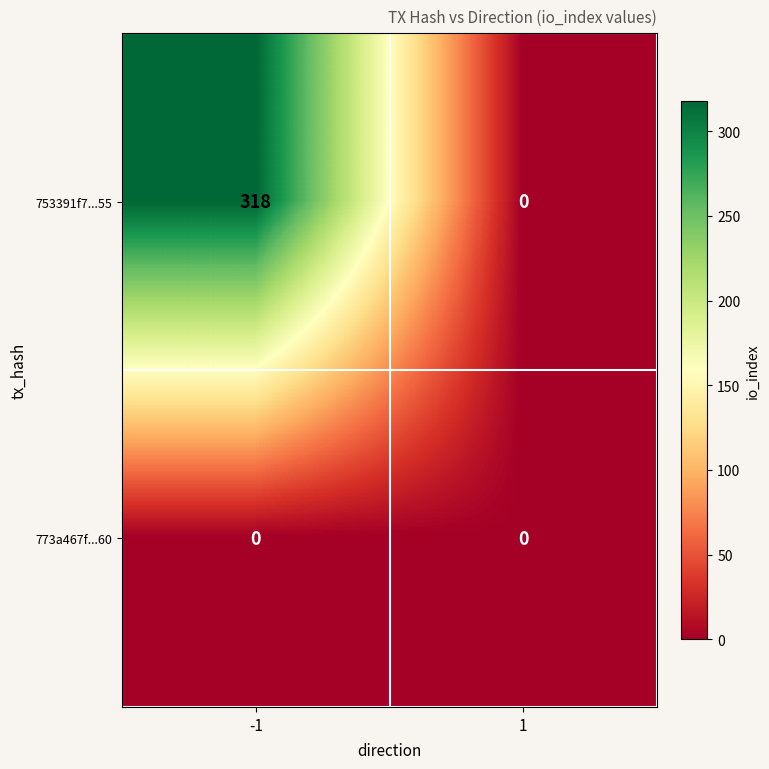

Reading left to right, list all the values displayed in this chart.

753391f7...55: 318	0
773a467f...60: 0	0